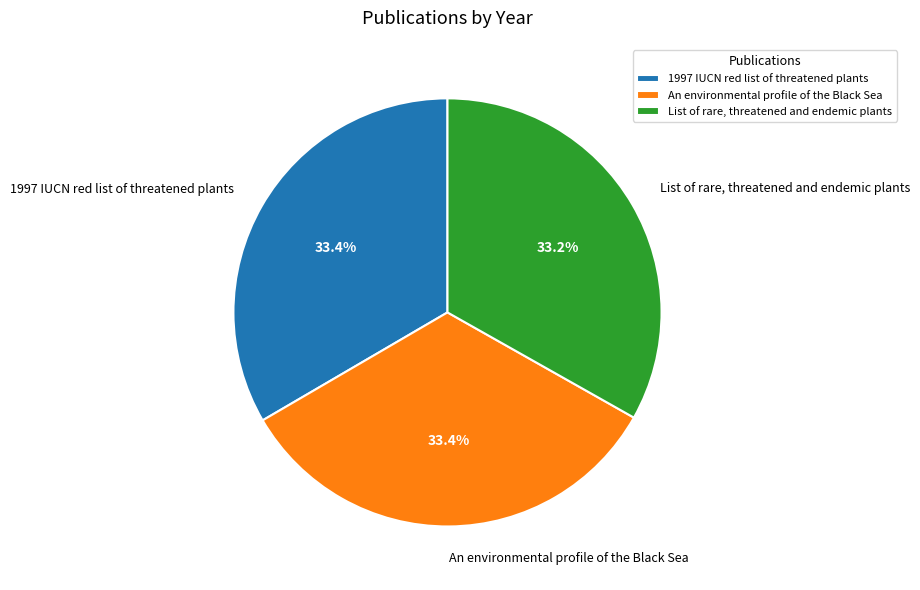

Do List of rare, threatened and endemic plants and 1997 IUCN red list of threatened plants together represent more than half of the pie?

Yes